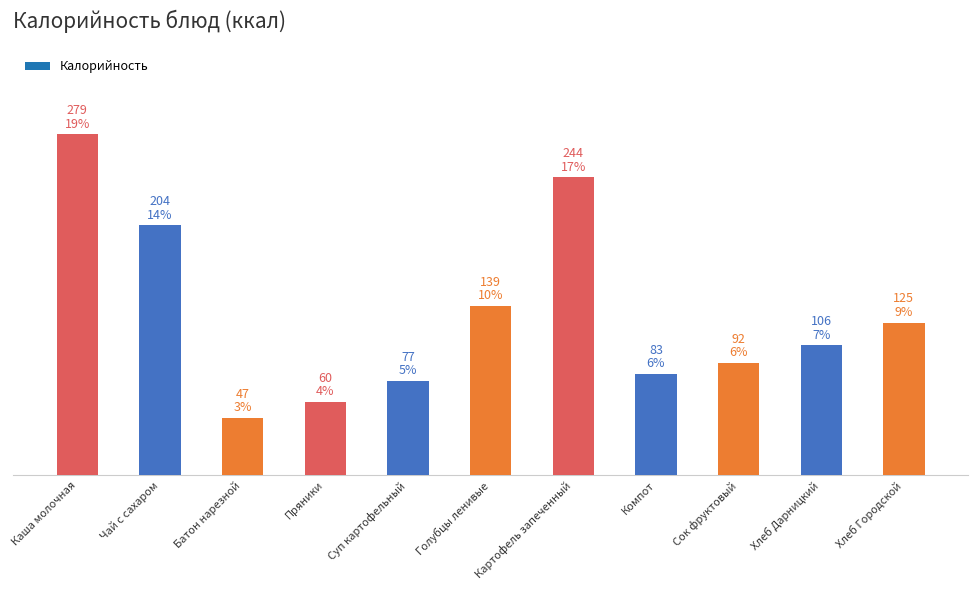

Is it true that the value at Сок фруктовый is 146.7?

False